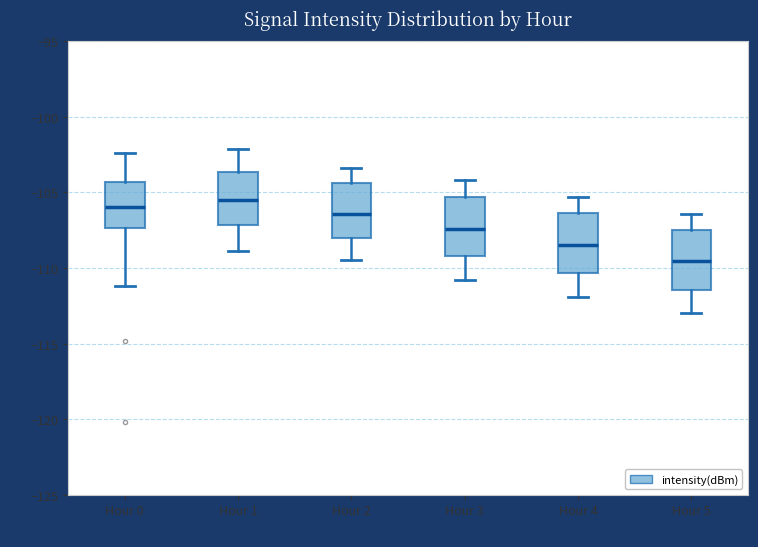

Reading left to right, read every box against the y-axis: the position of its median line, the range the box covers, and the ends of its whiskers. The values are not printed on the chart, so give them approximately, as read against the axis.

Hour 0: median -106.0, box -107.5 to -104.5, whiskers -111.0 to -102.5
Hour 1: median -105.5, box -107.0 to -103.5, whiskers -109.0 to -102.0
Hour 2: median -106.5, box -108.0 to -104.5, whiskers -109.5 to -103.5
Hour 3: median -107.5, box -109.0 to -105.5, whiskers -111.0 to -104.0
Hour 4: median -108.5, box -110.5 to -106.5, whiskers -112.0 to -105.5
Hour 5: median -109.5, box -111.5 to -107.5, whiskers -113.0 to -106.5